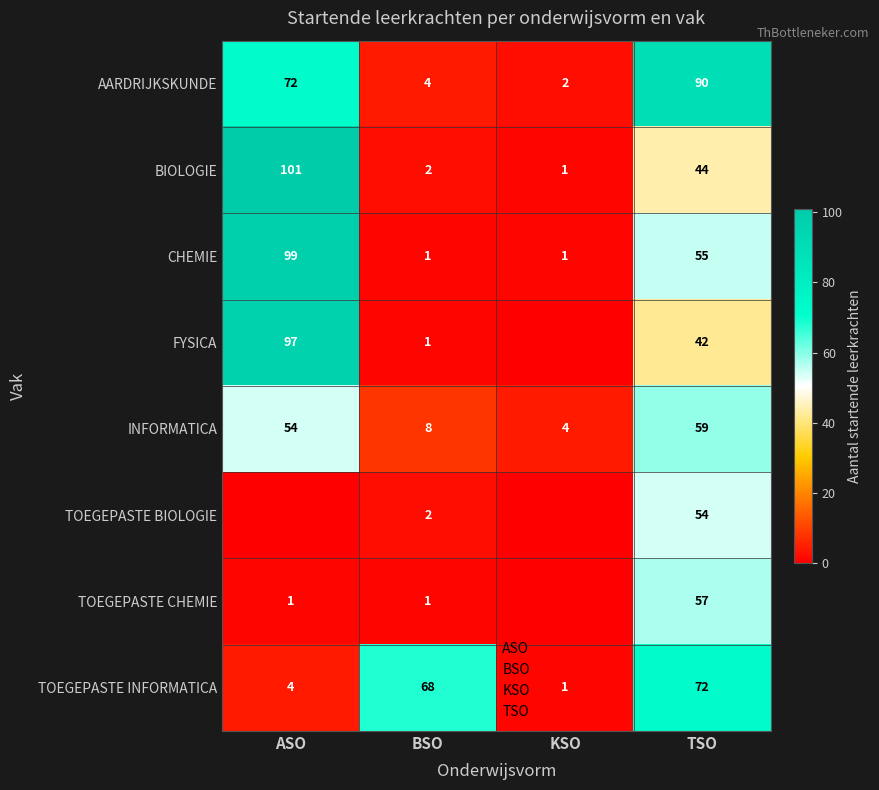

Between TSO and KSO, which is larger?

TSO